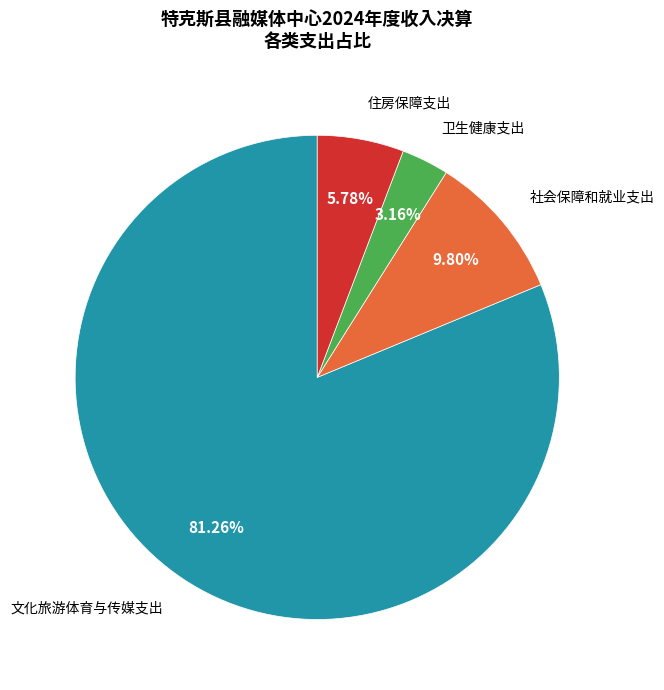

Which has a higher value, 社会保障和就业支出 or 住房保障支出?

社会保障和就业支出